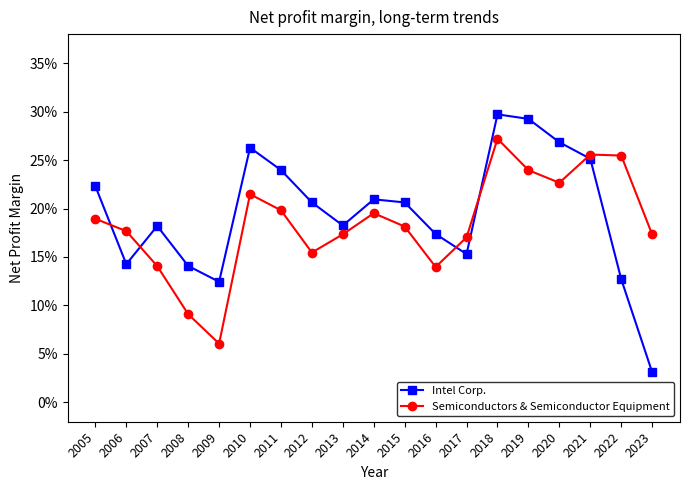

Where is the first local minimum for Semiconductors & Semiconductor Equipment?

2009